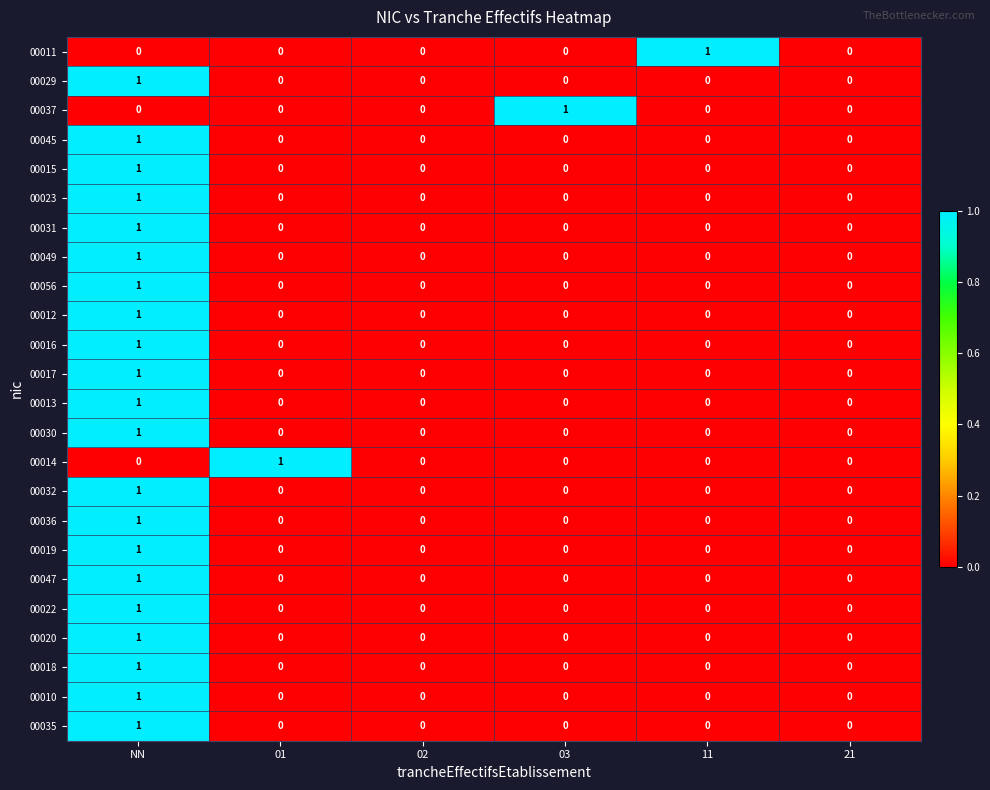

At which category is the sum across all series the highest?

NN